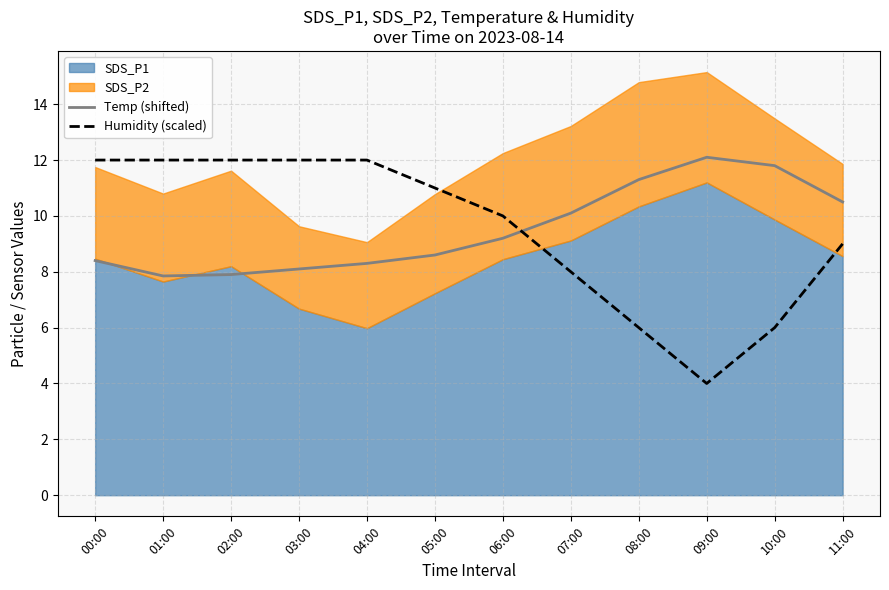

How many values in the Humidity (scaled) series exceed 10?

6